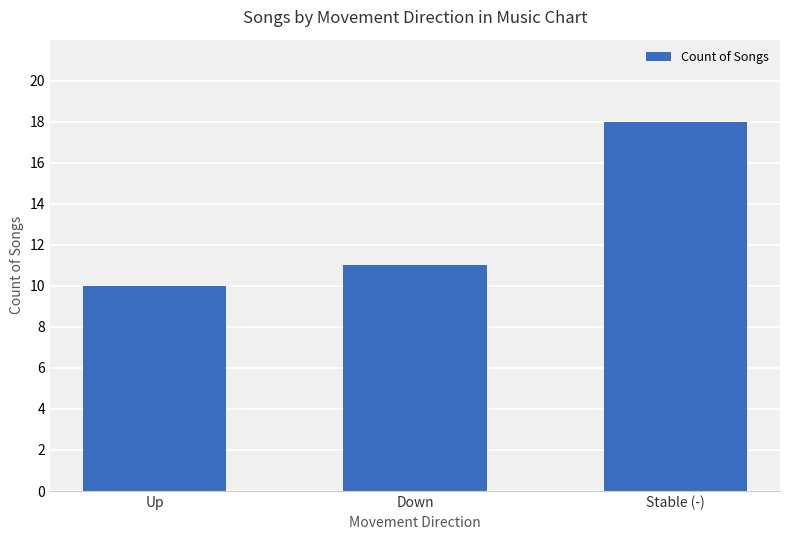

True or false: the data shows 18 at Stable (-).

True